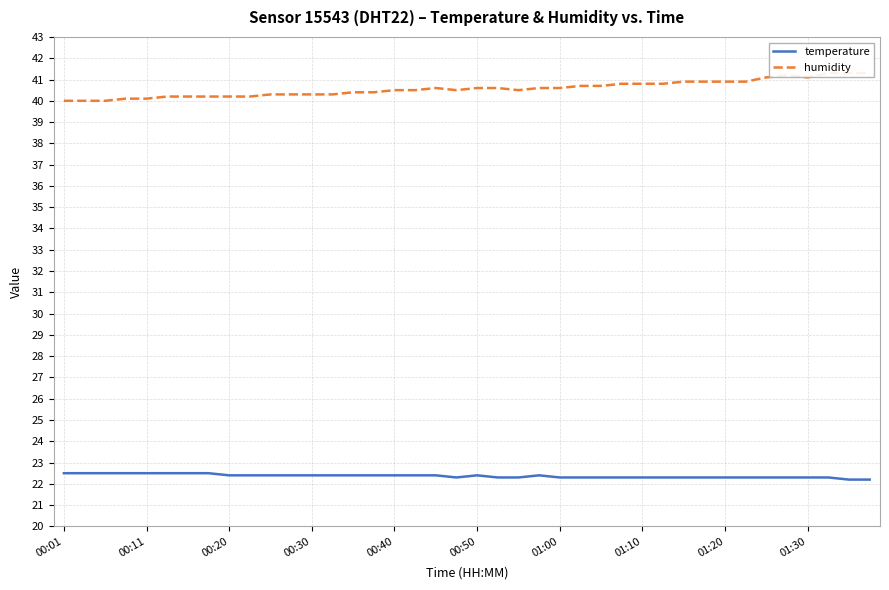

Does the chart have visible grid lines?

Yes